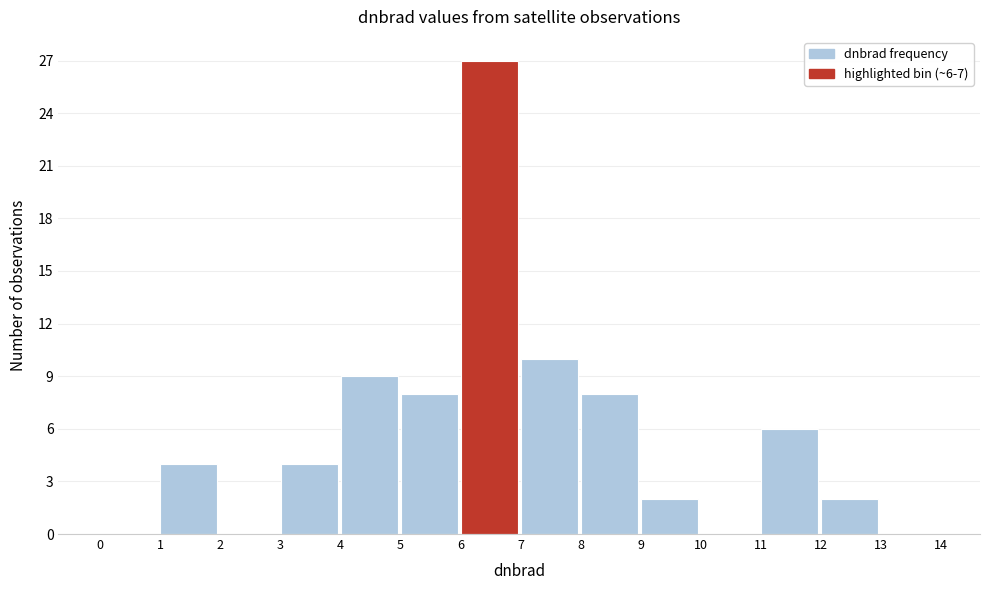

Which range on the x-axis has the tallest bar?

6 to 7